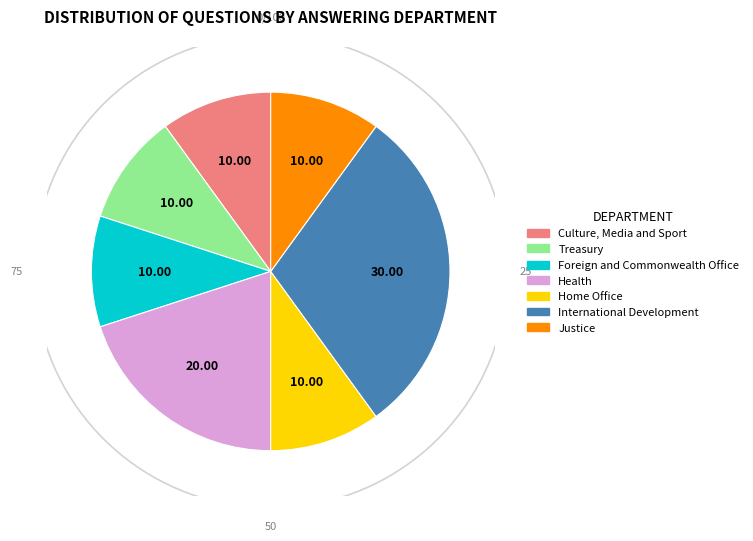

Is there a majority slice in this chart?

No